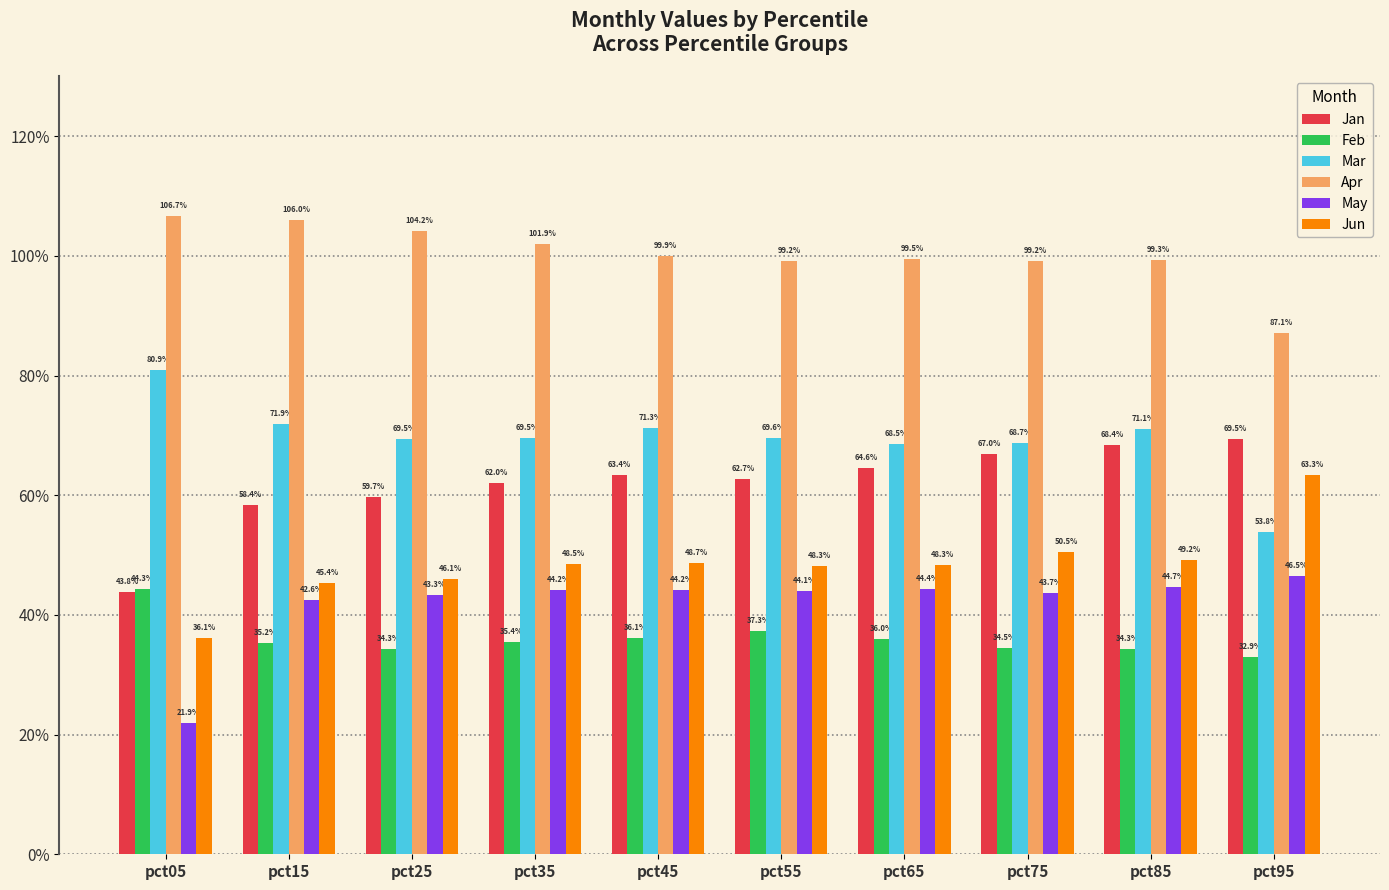

Does the chart contain stacked bars?

No